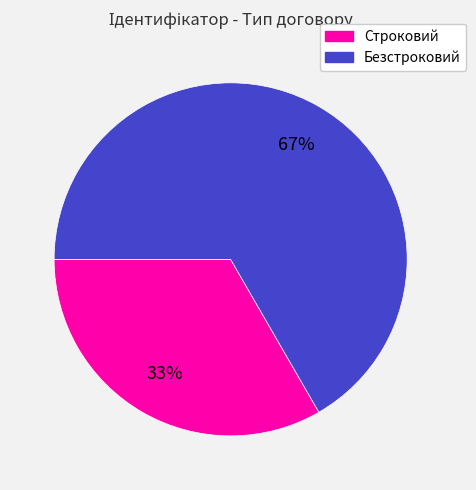

Is it true that Строковий is 33% of the pie?

True